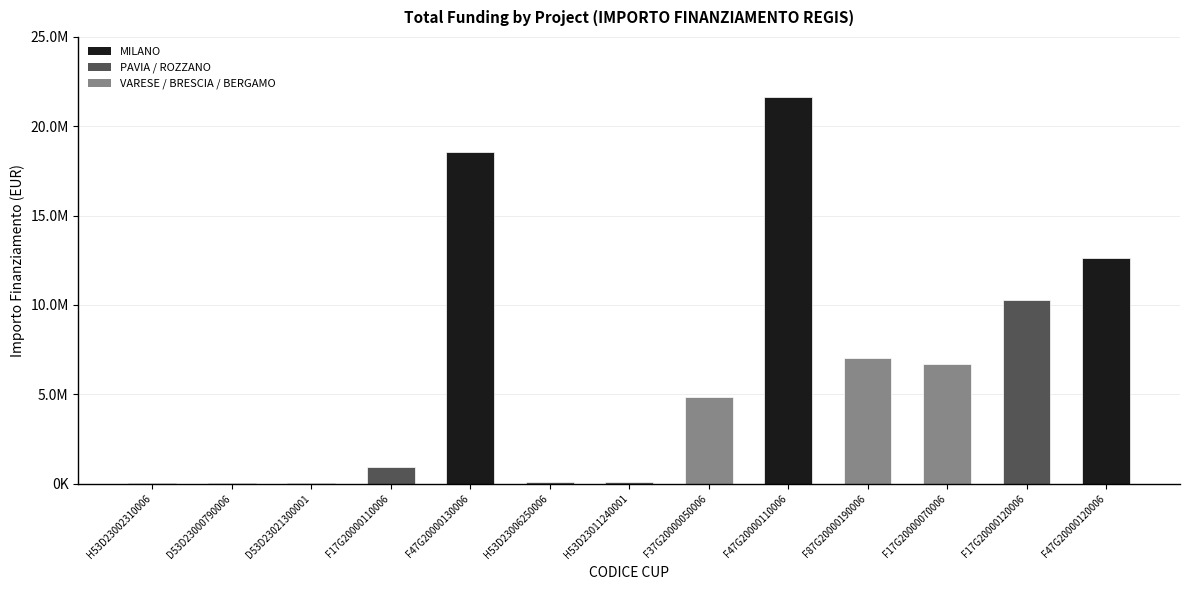

Rank the categories by value from highest to lowest.

F47G20000110006, F47G20000130006, F47G20000120006, F17G20000120006, F87G20000190006, F17G20000070006, F37G20000050006, F17G20000110006, H53D23011240001, H53D23006250006, H53D23002310006, D53D23000790006, D53D23021300001